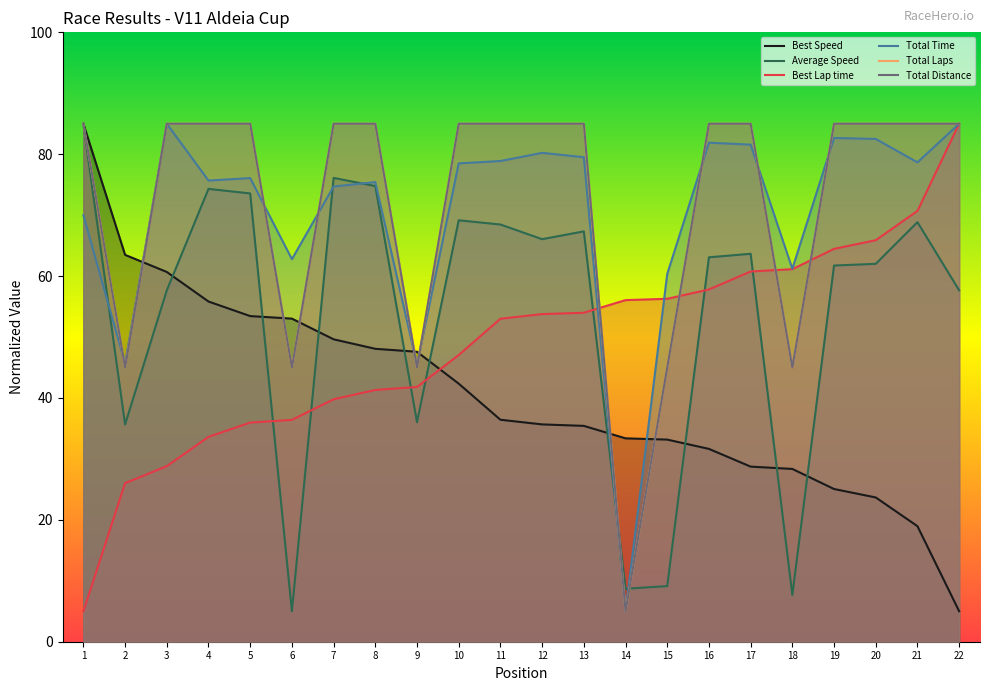

How many distinct data groups are displayed?

6